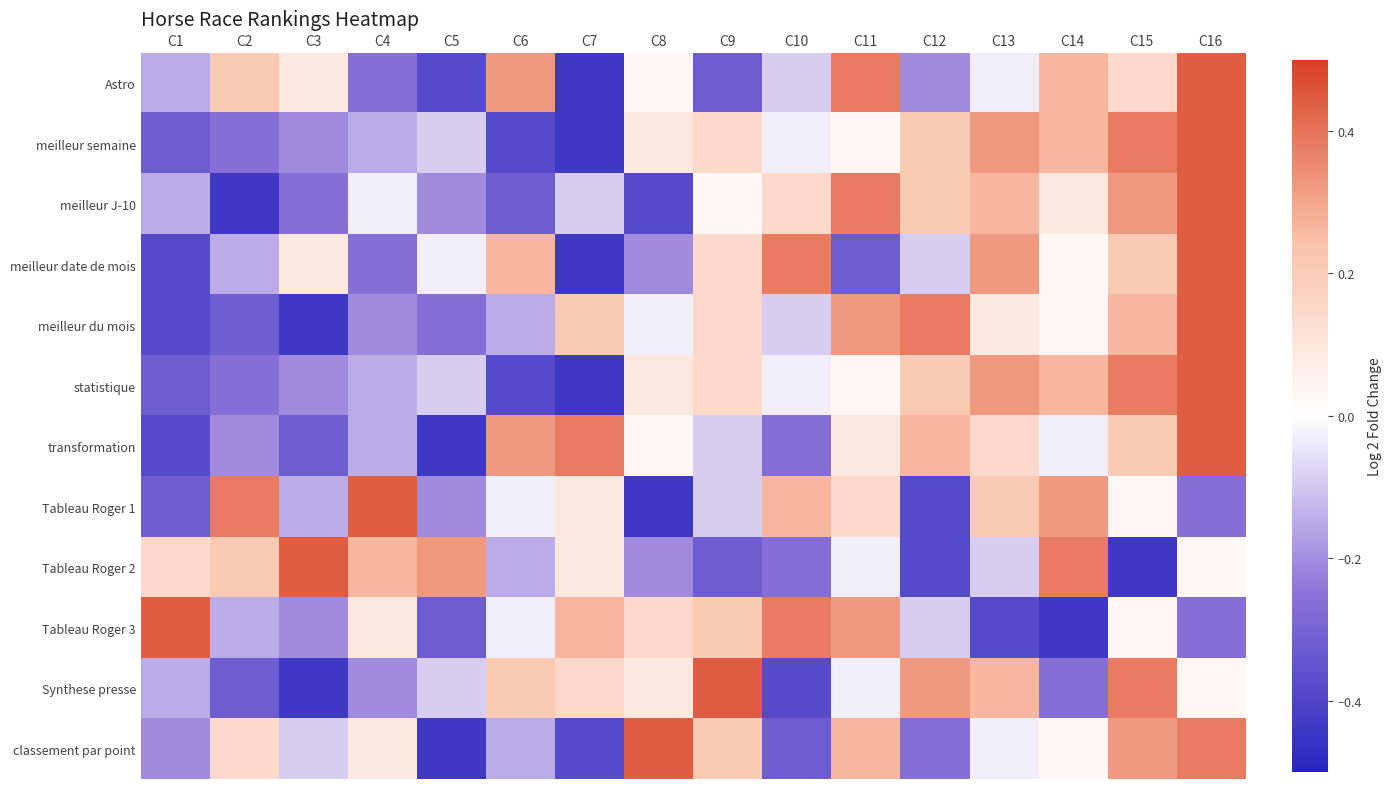

Which series has the largest total across all categories?

Astro